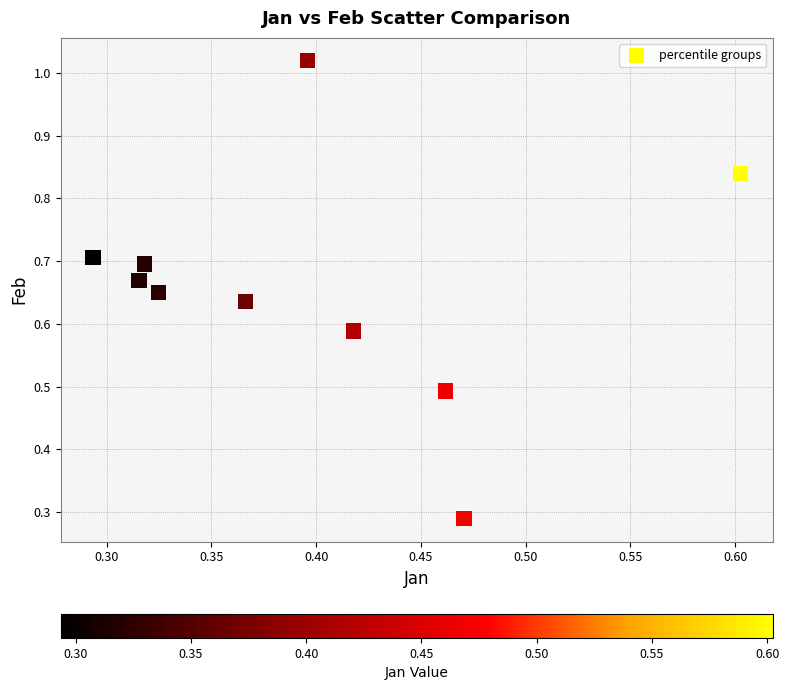

What is the average X value?

0.4